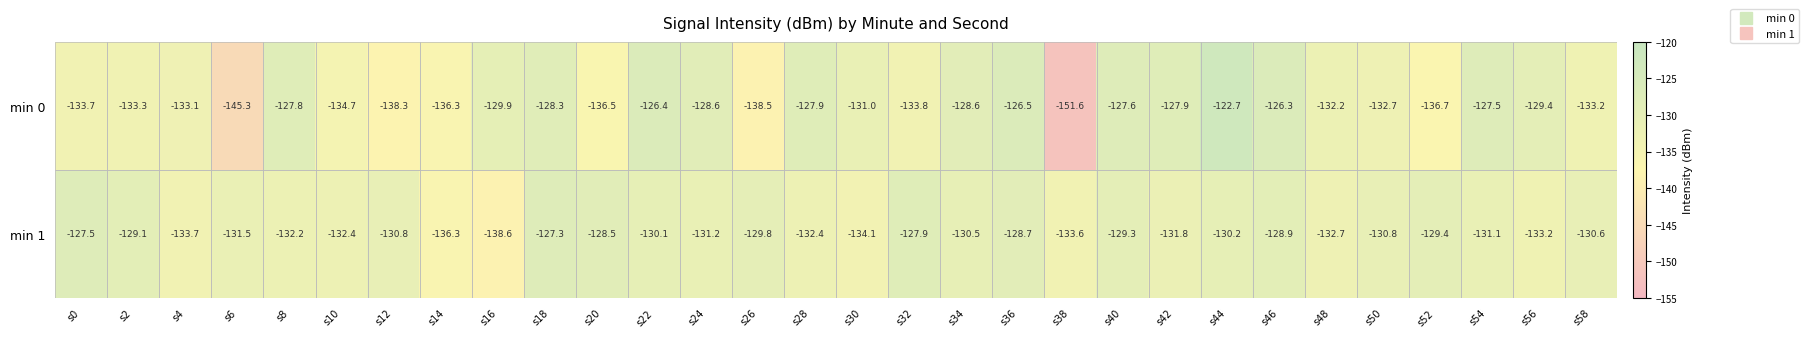

At which label does min 1 first exceed -130?

s0